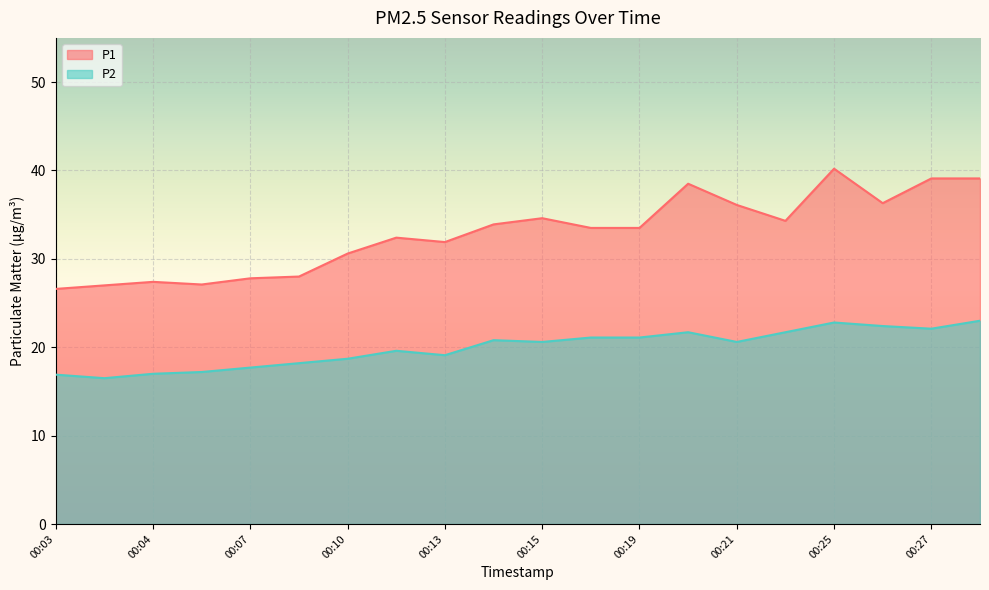

List the labels in order of P2 value, smallest first.

00:04, 00:03, 00:04, 00:05, 00:07, 00:08, 00:10, 00:13, 00:12, 00:15, 00:21, 00:14, 00:17, 00:19, 00:20, 00:23, 00:27, 00:26, 00:25, 00:28